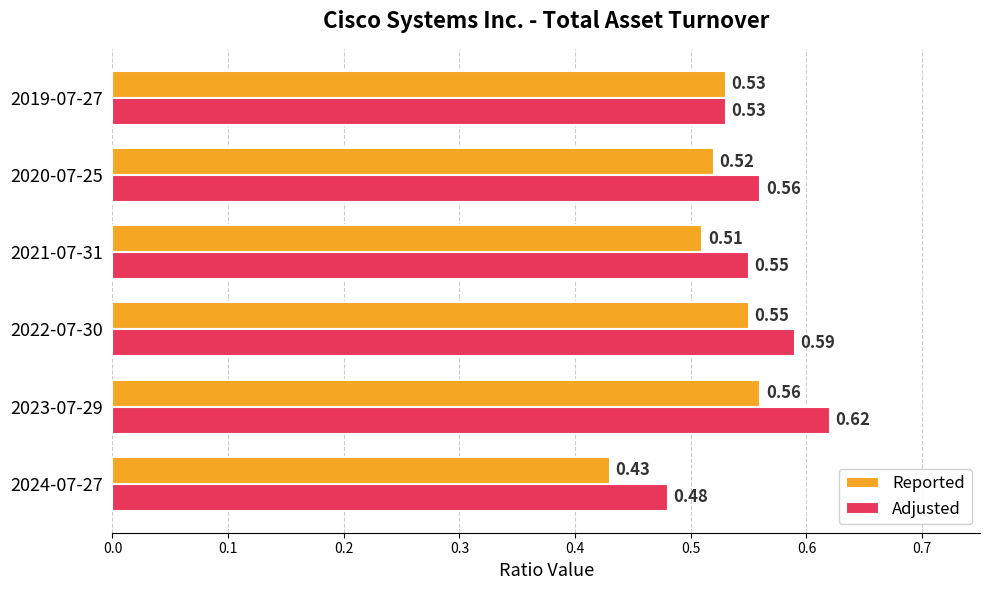

List the series in order of their overall mean, highest first.

Adjusted, Reported